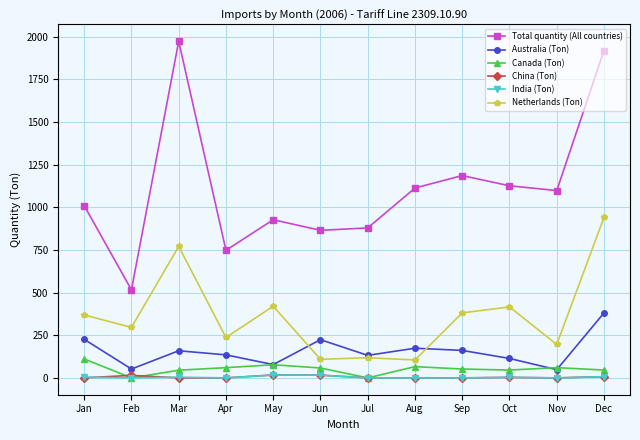

Does the chart have visible grid lines?

Yes